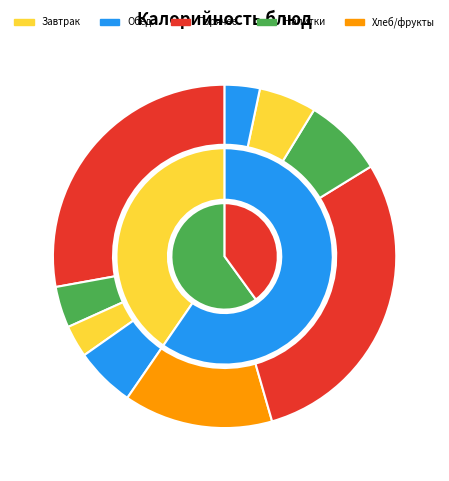

To the nearest percent, what is the average slice percentage?

11%